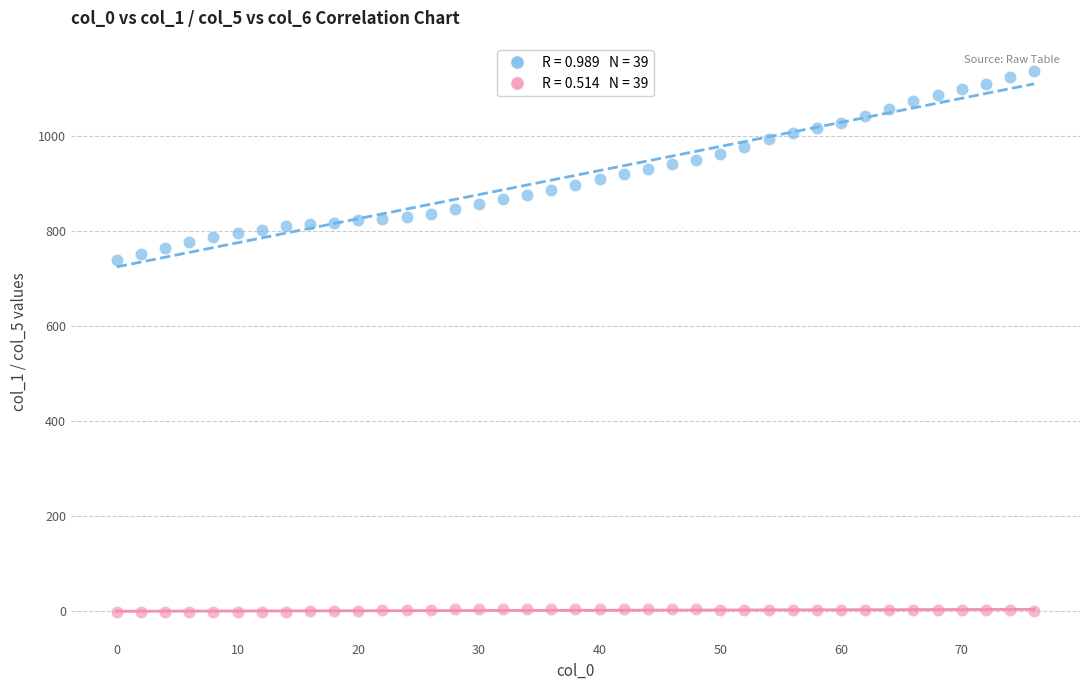

Across all data points, what is the range of Y values (max minus min)?

1141.0